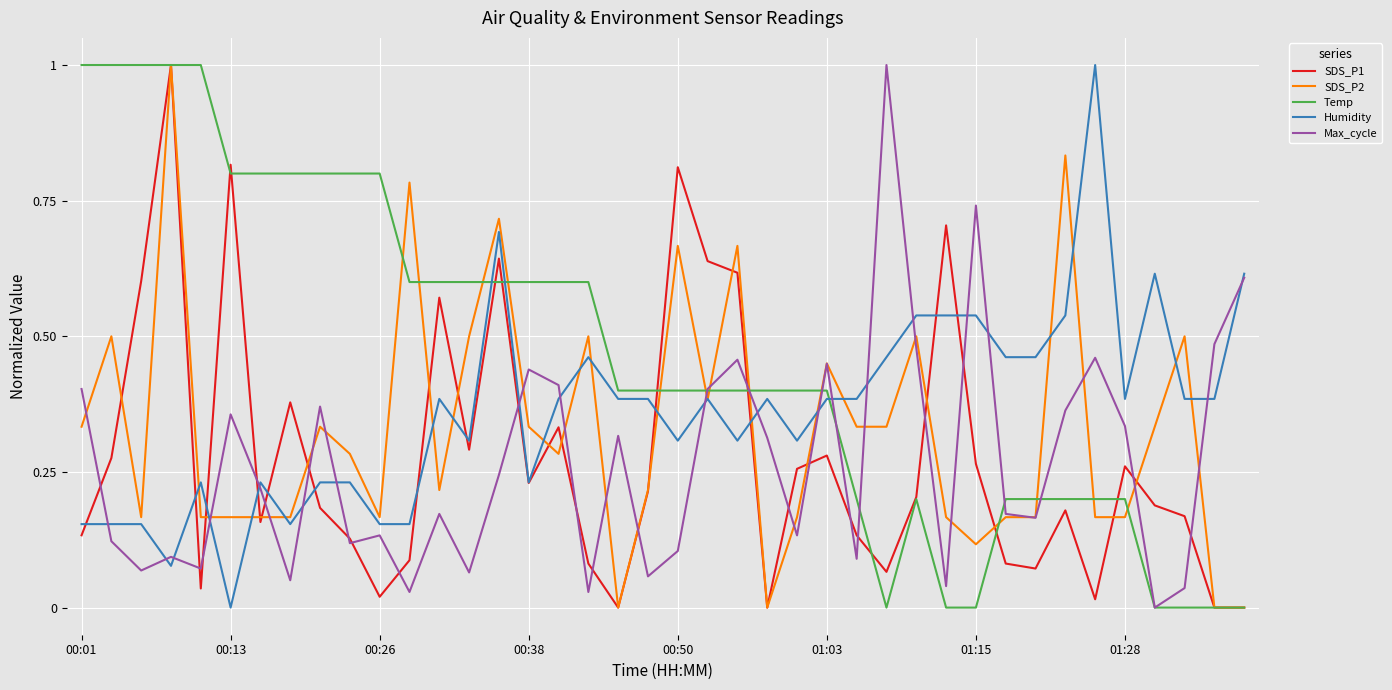

Which series has the largest total across all categories?

Temp